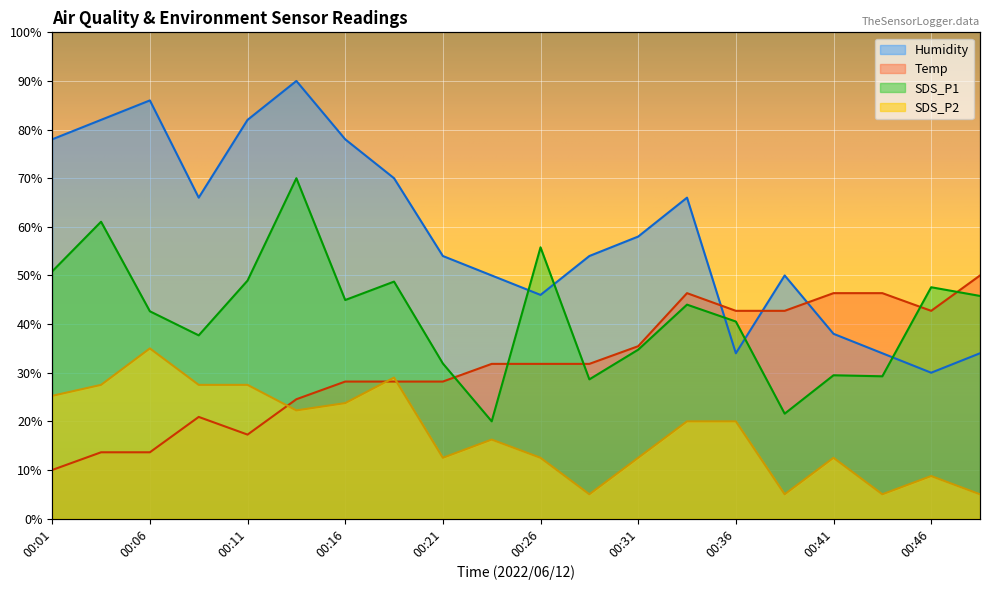

What is the difference between the second highest and minimum values in the Humidity series?

56.0